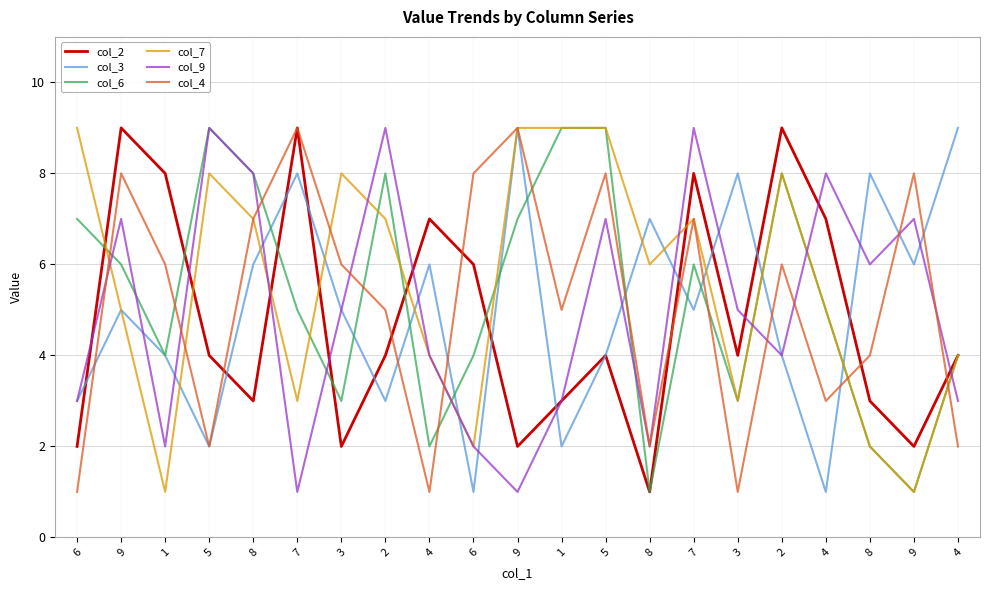

Is this an area chart (filled region under the line)?

No